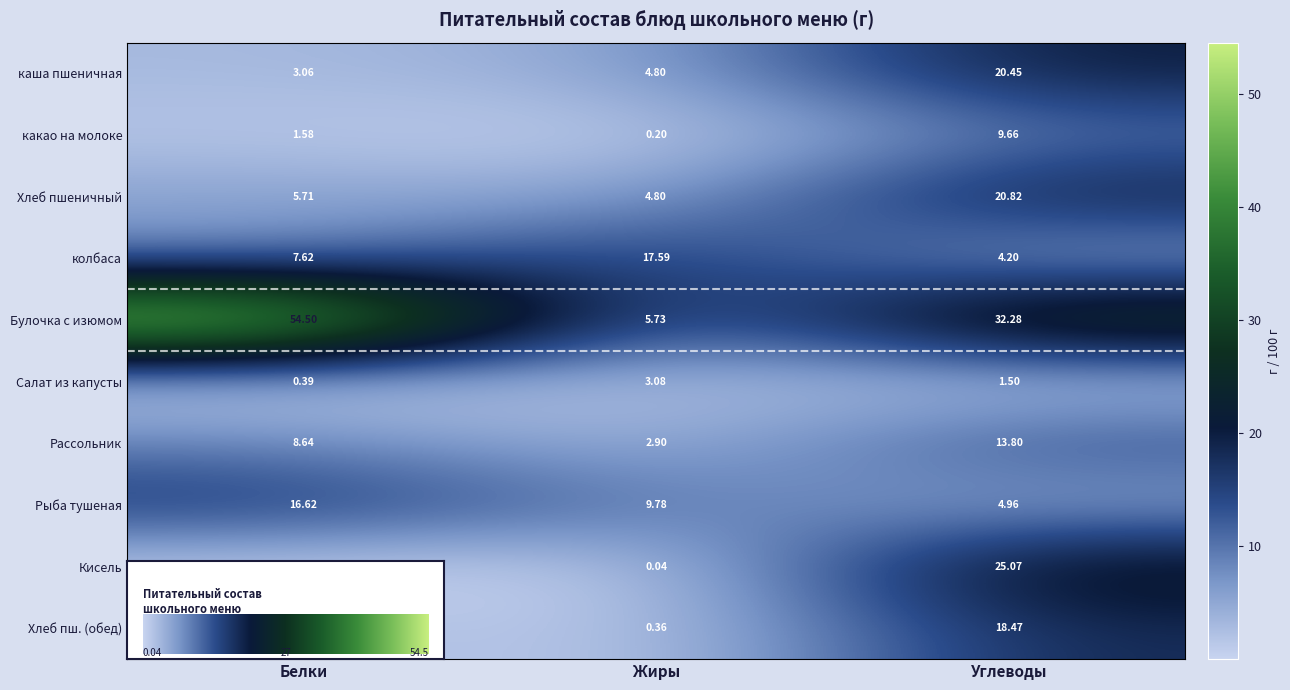

Which series has the largest range (max minus min)?

Булочка с изюмом